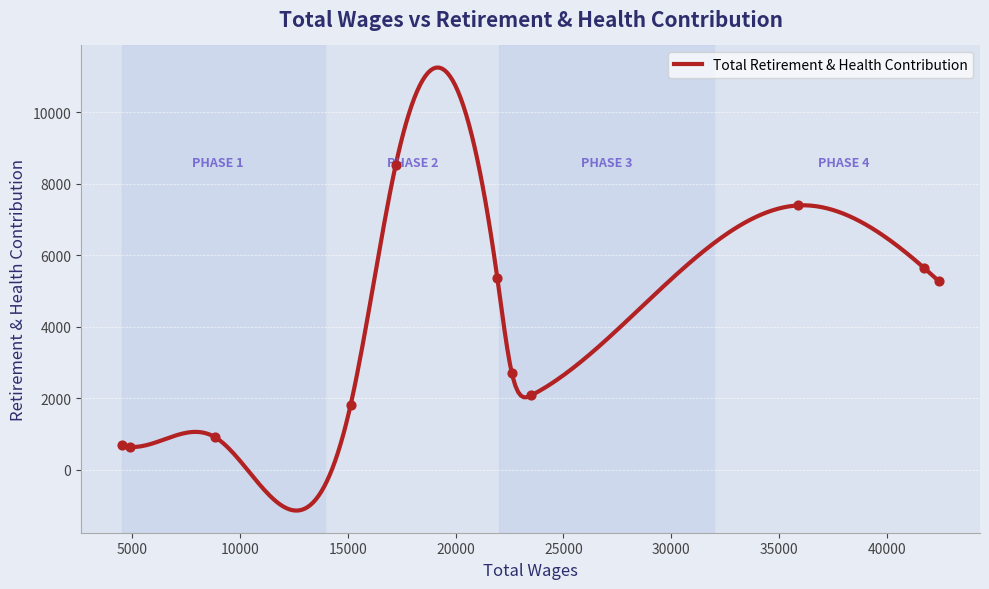

Approximately how many times larger is the value at 35891 compared to 8852?

8.2